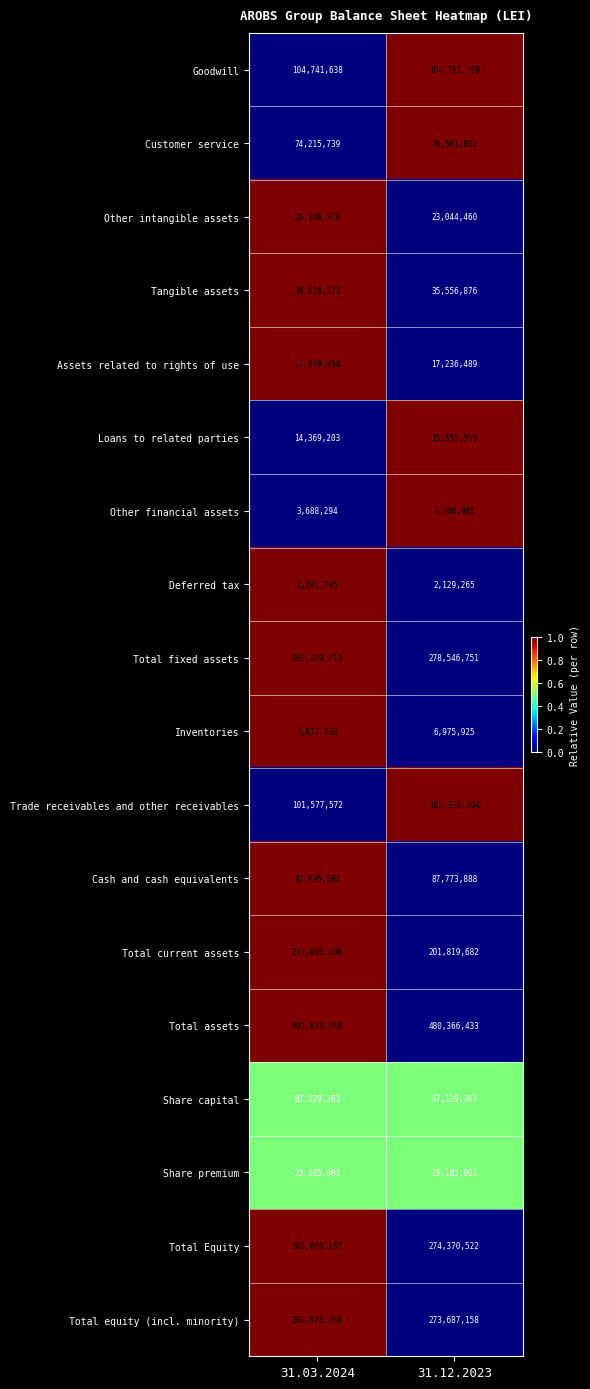

Which label corresponds to the smallest value in the chart?

31.12.2023